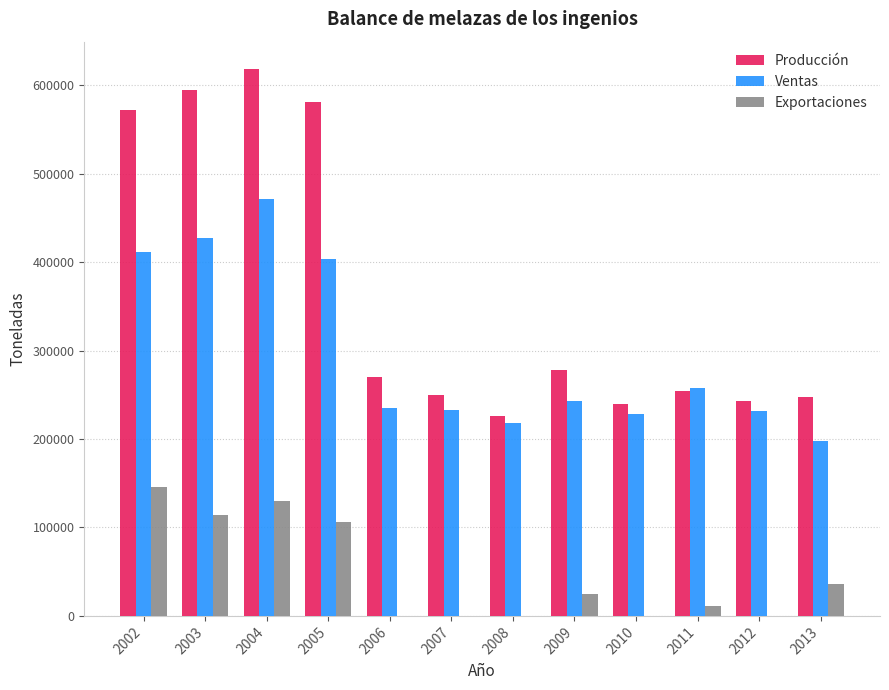

What are all the series names shown in the legend?

Producción, Ventas, Exportaciones